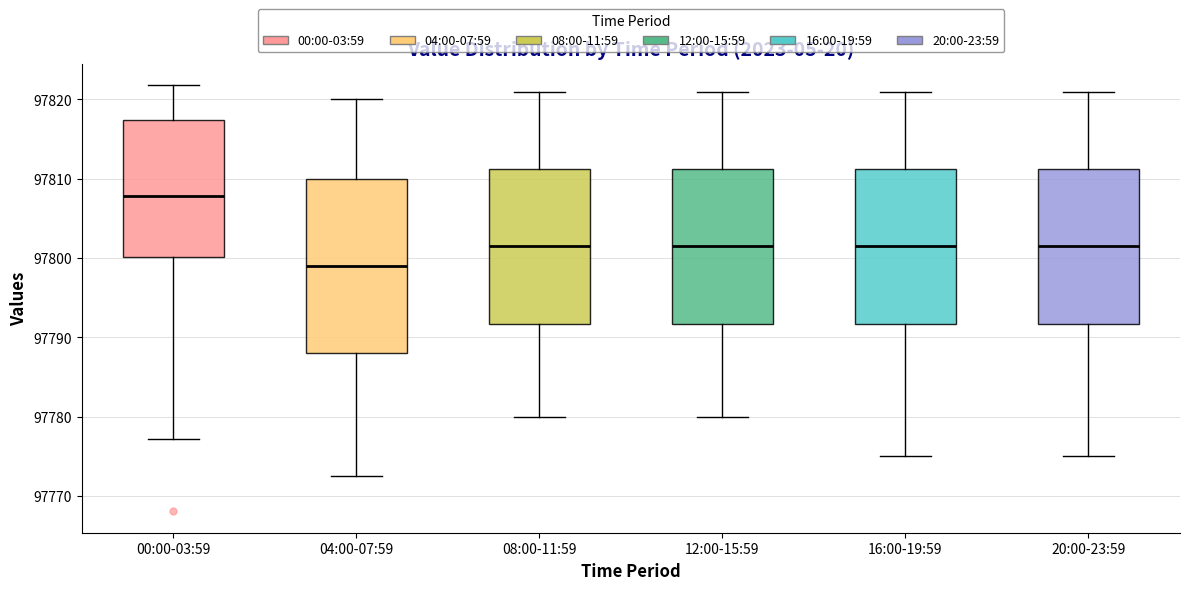

Which box is the tallest, from its lower edge to its upper edge?

04:00-07:59